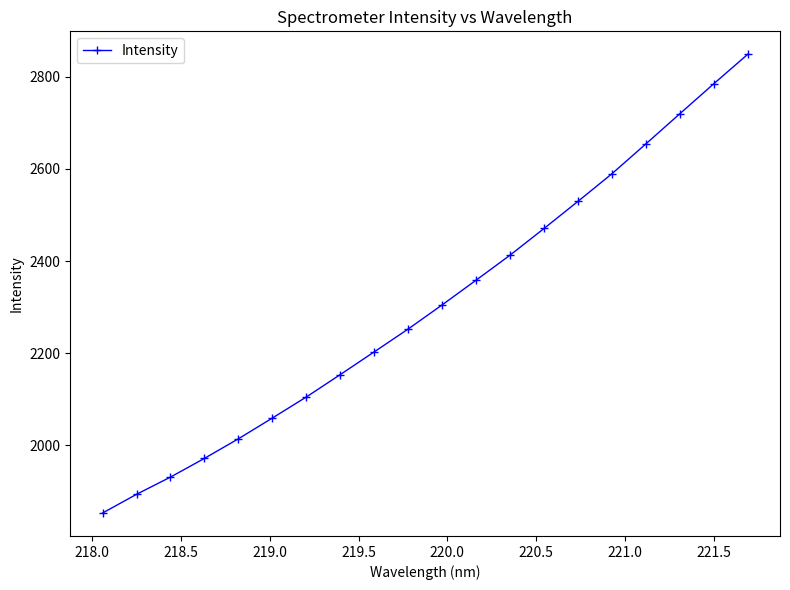

What is the value of the 8th point from the left?

2153.7